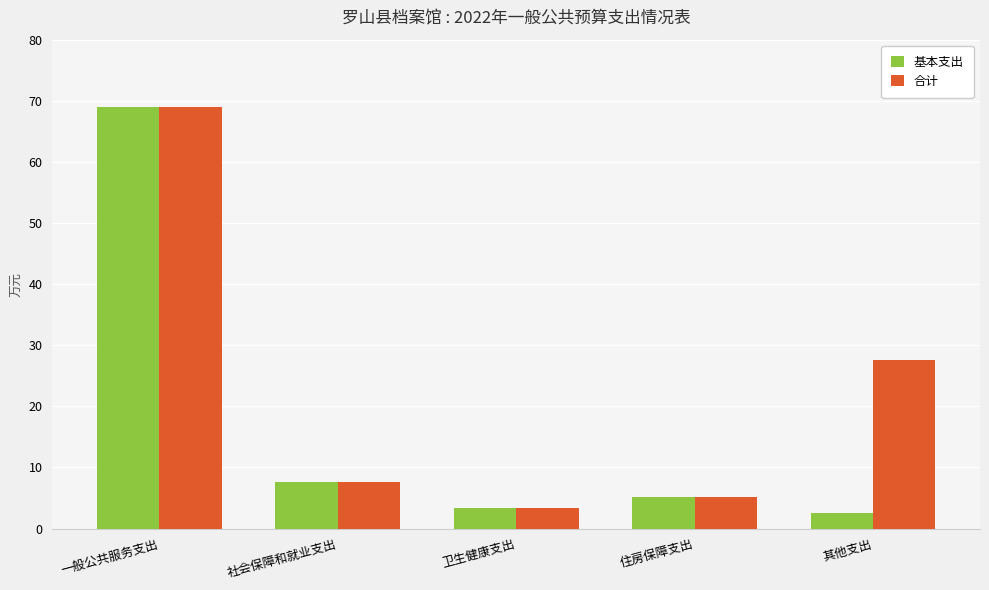

What value does the 合计 series have at 卫生健康支出?

3.4